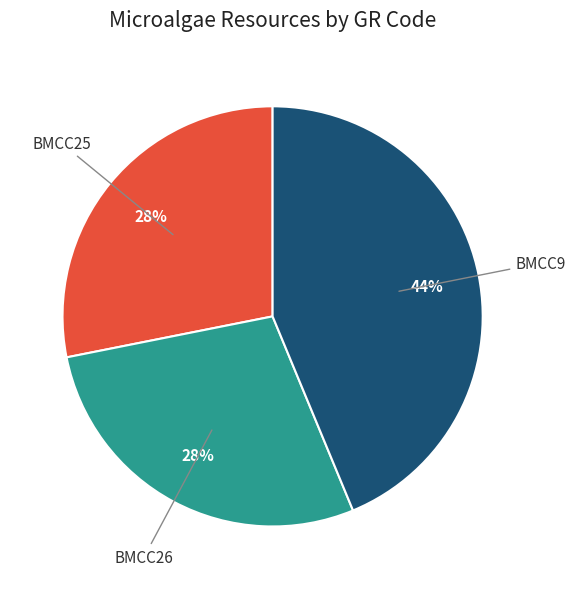

How many slices are in this pie chart?

3